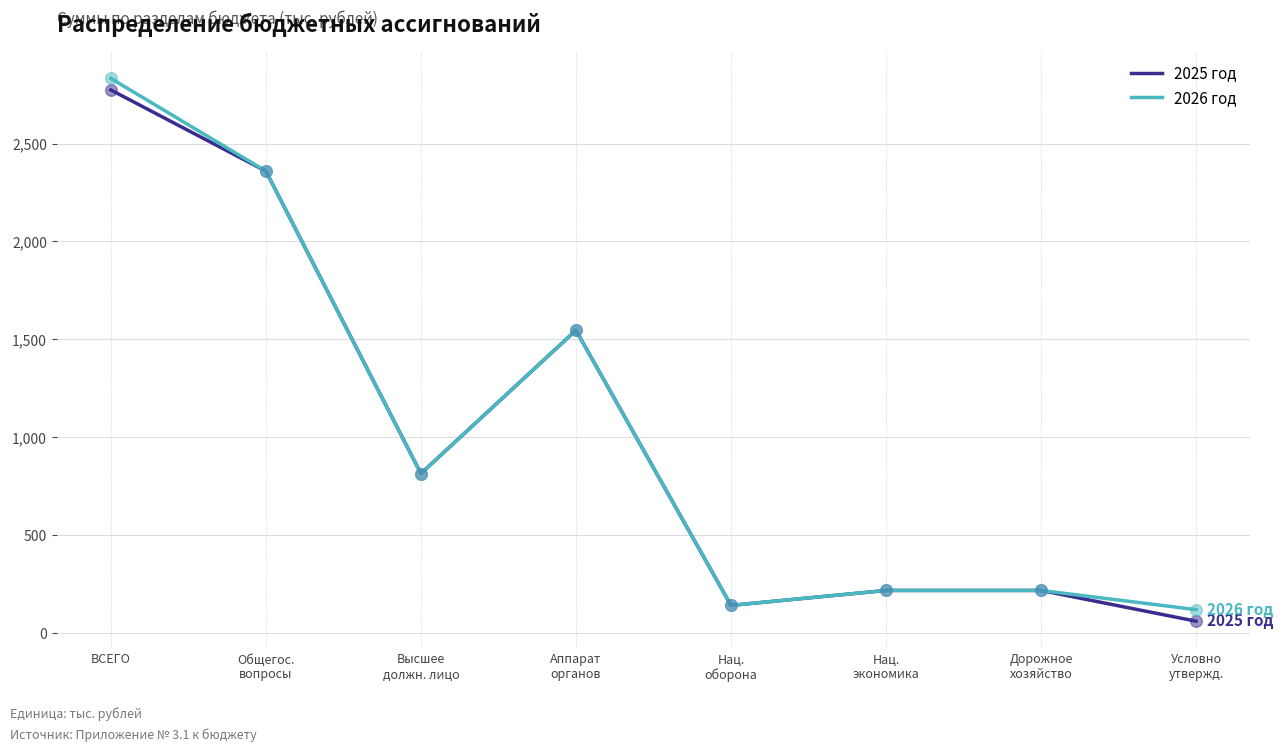

At which label does 2025 год reach its peak?

ВСЕГО